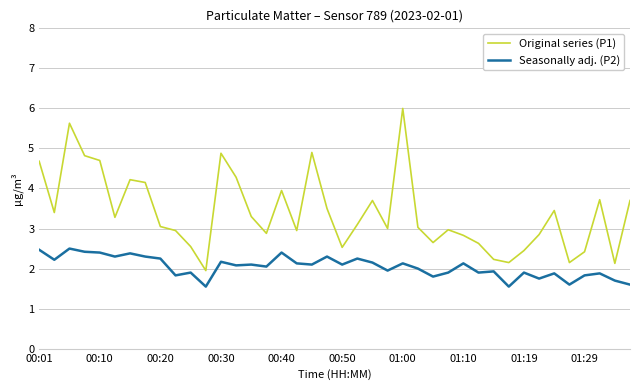

Which series has the widest spread of values?

Original series (P1)